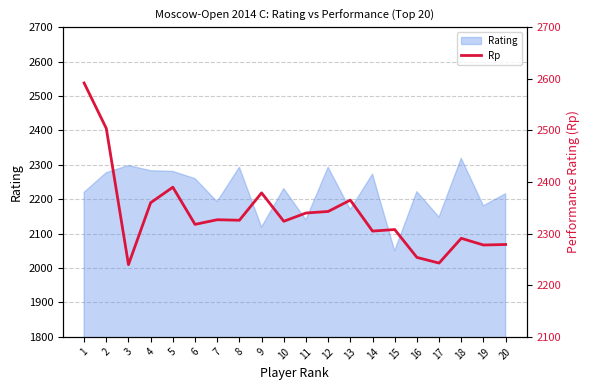

List the labels in order of value, smallest first.

3, 17, 16, 19, 20, 18, 14, 15, 6, 10, 8, 7, 11, 12, 4, 13, 9, 5, 2, 1